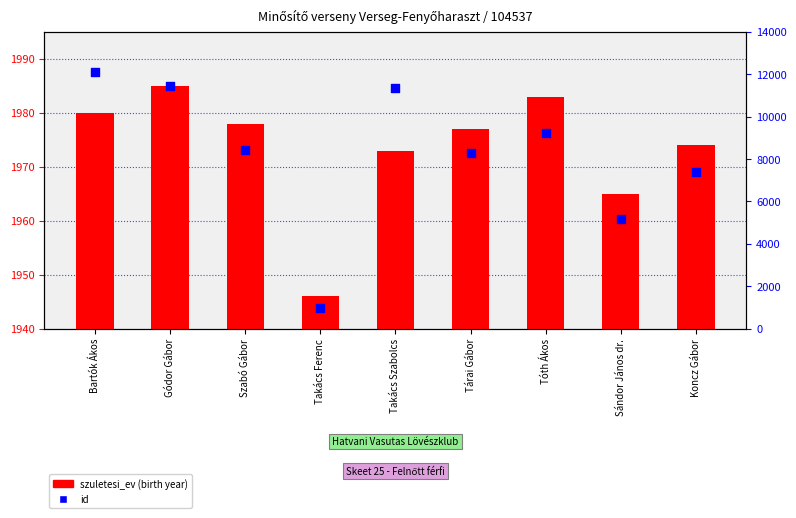

At how many categories does at least one series exceed 5653?

7